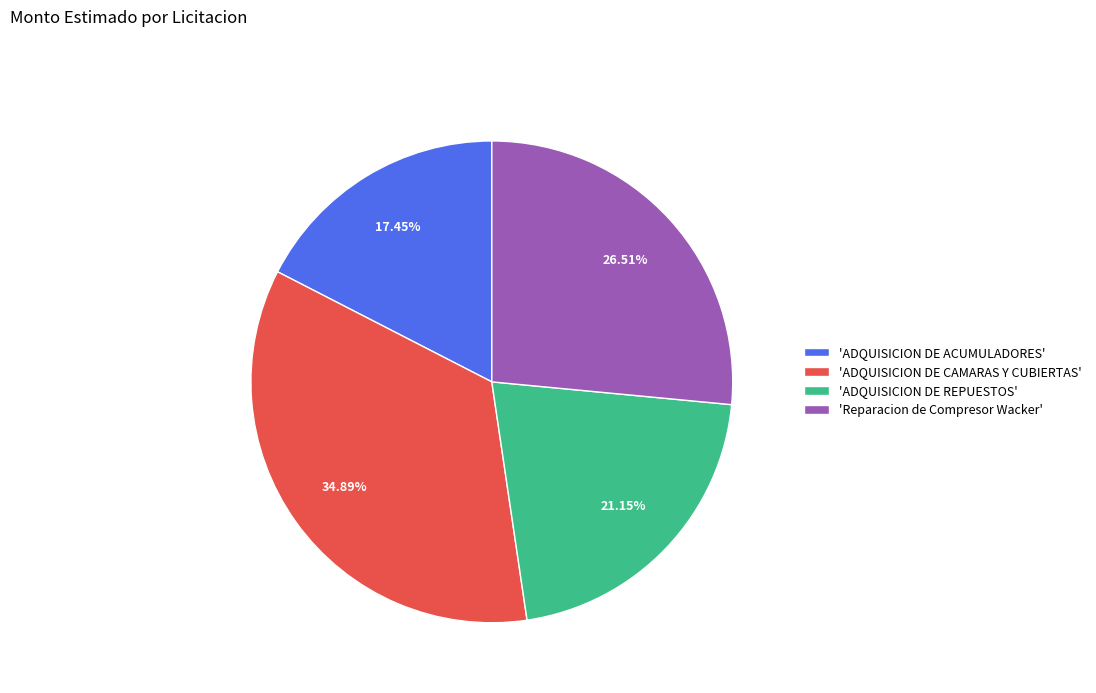

To the nearest percent, what is the difference between the largest and smallest slice percentages?

17%